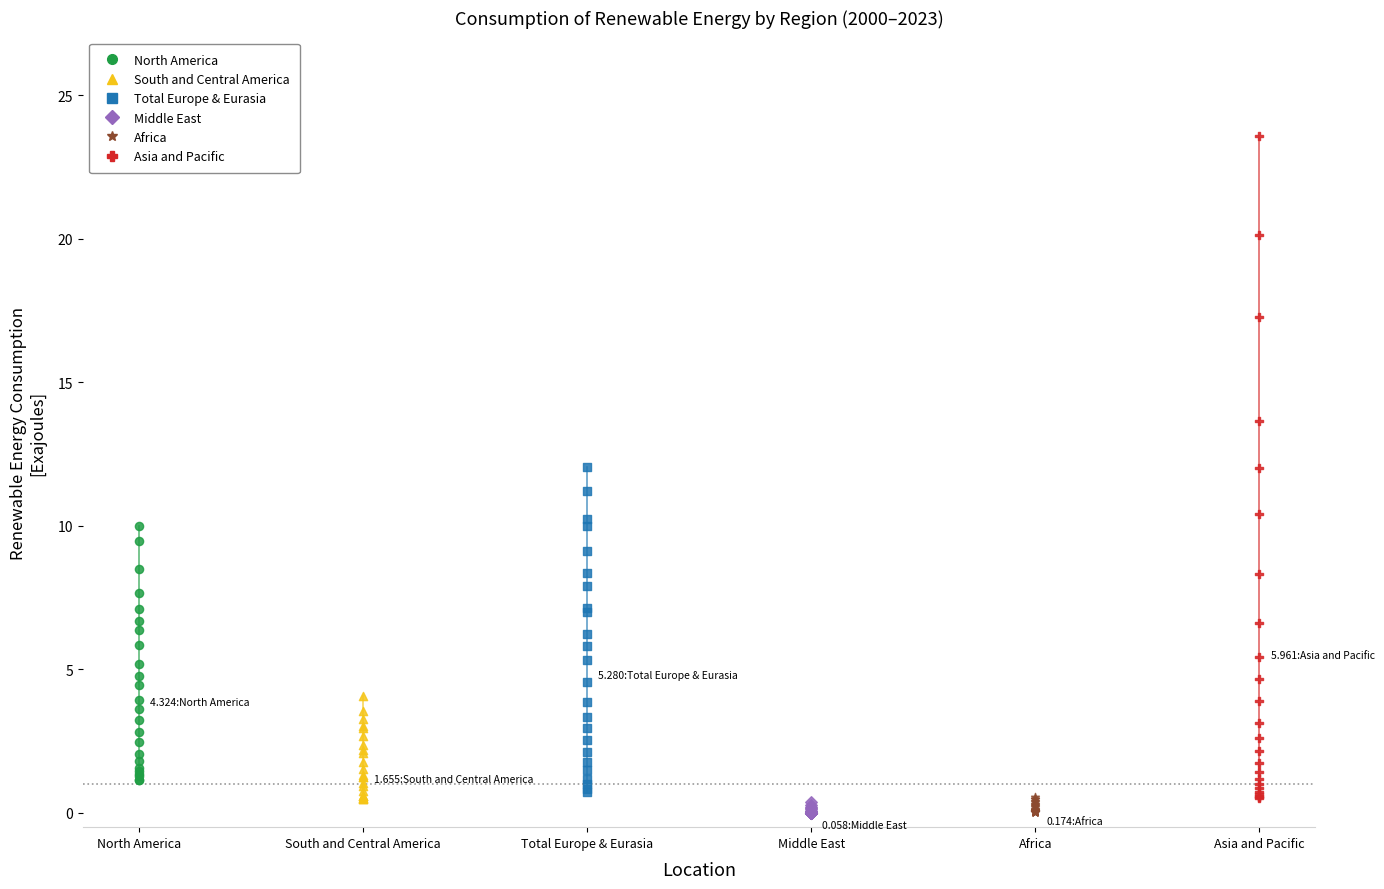

Which series has the largest Y range (max minus min)?

Asia and Pacific